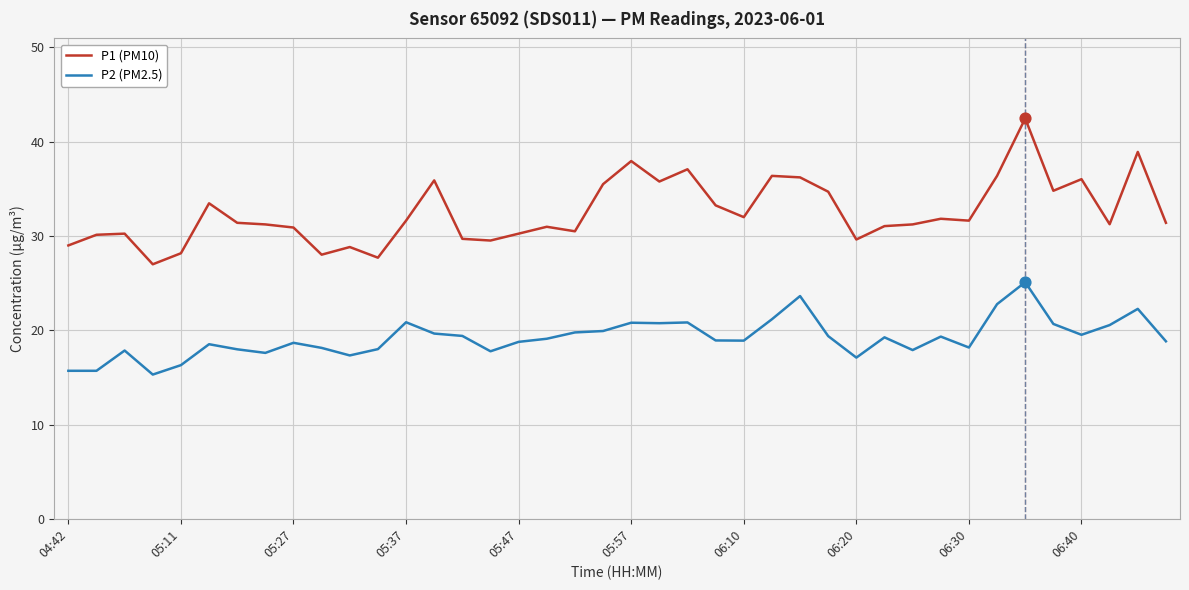

What is the difference between the maximum and minimum values in the P1 (PM10) series?

15.5